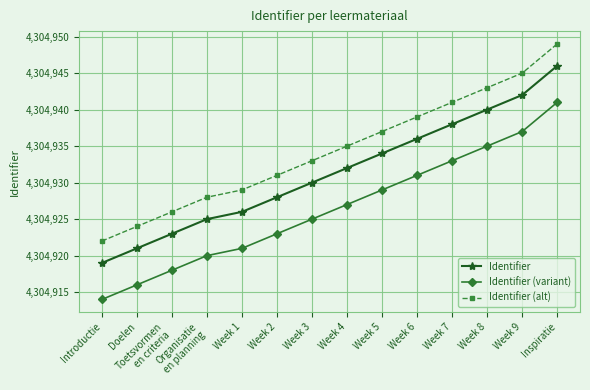

Rank the series by their maximum value, from highest to lowest.

Identifier (alt), Identifier, Identifier (variant)